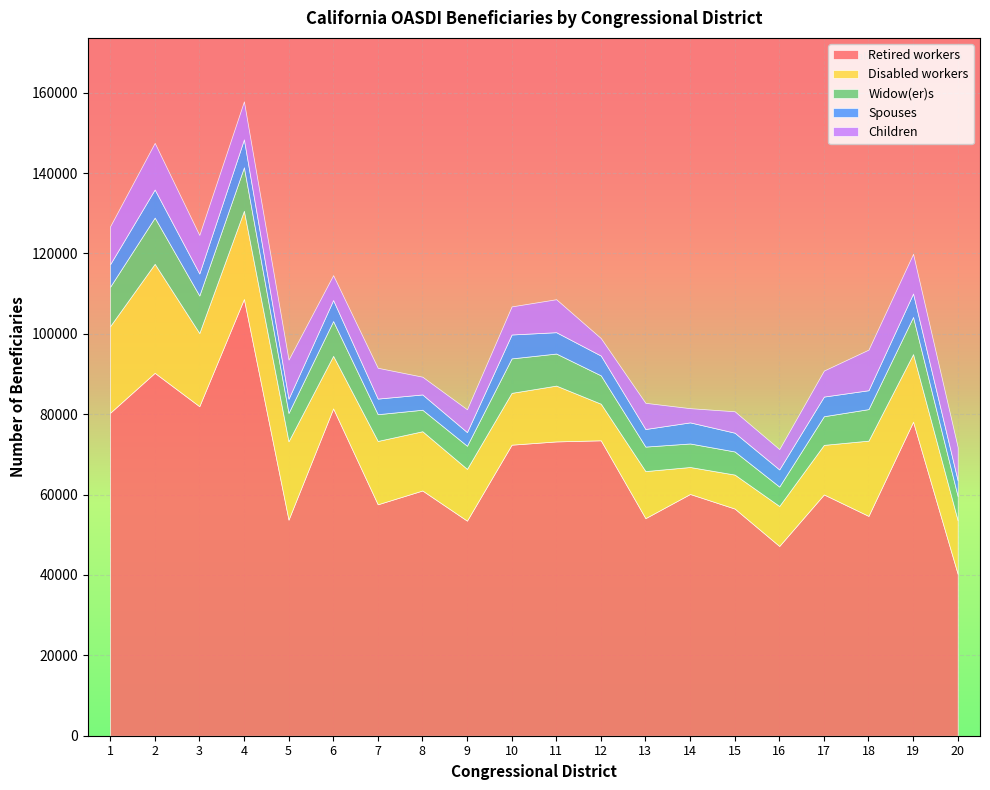

Reading left to right, list all the values displayed in this chart.

Retired workers: 80353	90292	81990	108670	53763	81441	57582	61016	53516	72415	73225	73502	54136	60149	56523	47214	60033	54697	78135	40257
Disabled workers: 21555	27123	18198	21941	19500	13075	15763	14744	12879	12893	13889	9108	11712	6714	8453	9949	12335	18724	16817	13327
Widow(er)s: 9802	11504	9343	10830	7053	8663	6655	5349	5756	8575	7977	7060	6092	5852	5750	4829	7128	7842	9250	6003
Spouses: 5600	6991	5482	6942	3534	5230	3881	3803	3395	5946	5311	4918	4374	5249	4672	4265	4887	4701	5832	3919
Children: 9438	11598	9586	9462	9725	6189	7666	4418	5675	6988	8206	4348	6512	3532	5328	5058	6477	10102	9866	8296